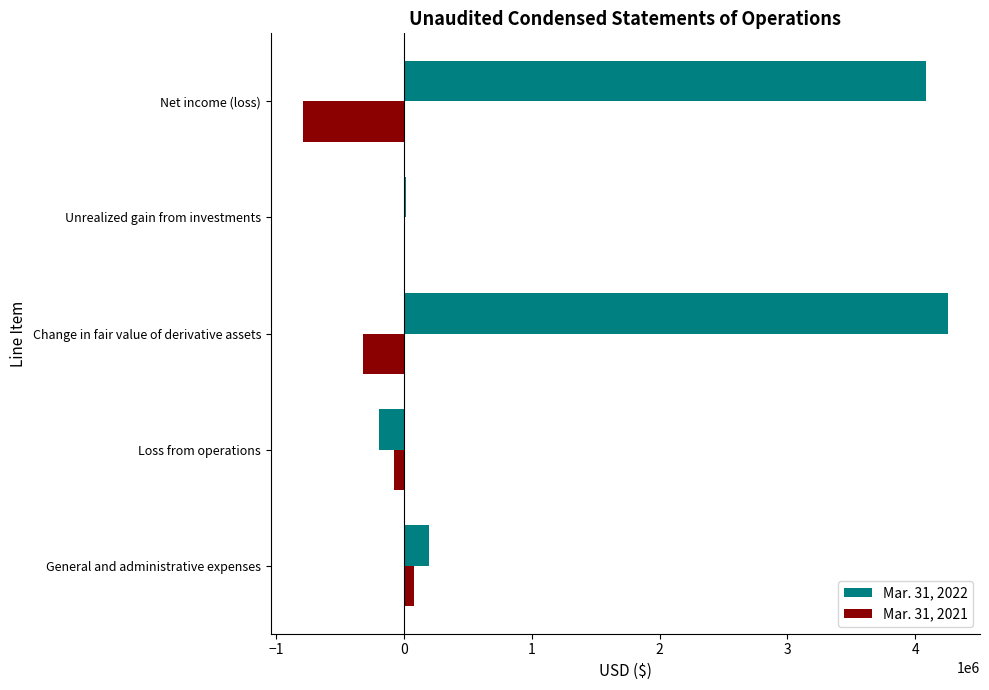

Which series has the largest total across all categories?

Mar. 31, 2022